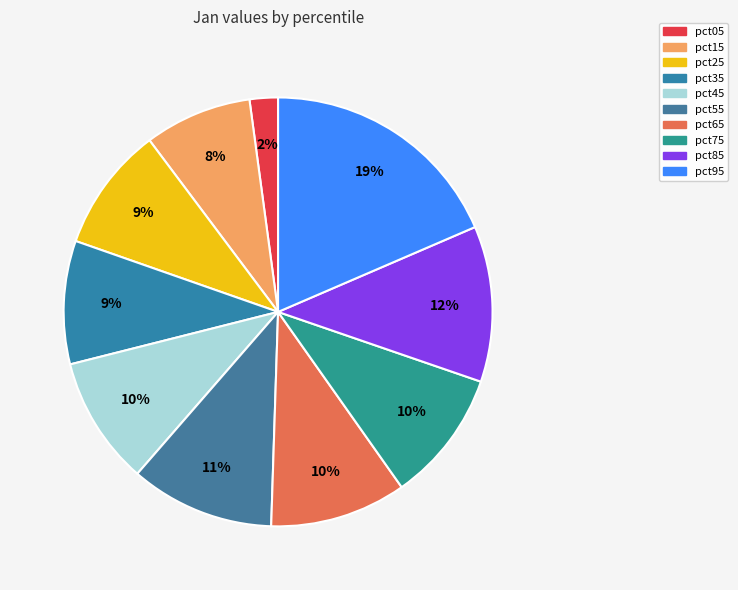

Which category has the smallest portion of the pie?

pct05